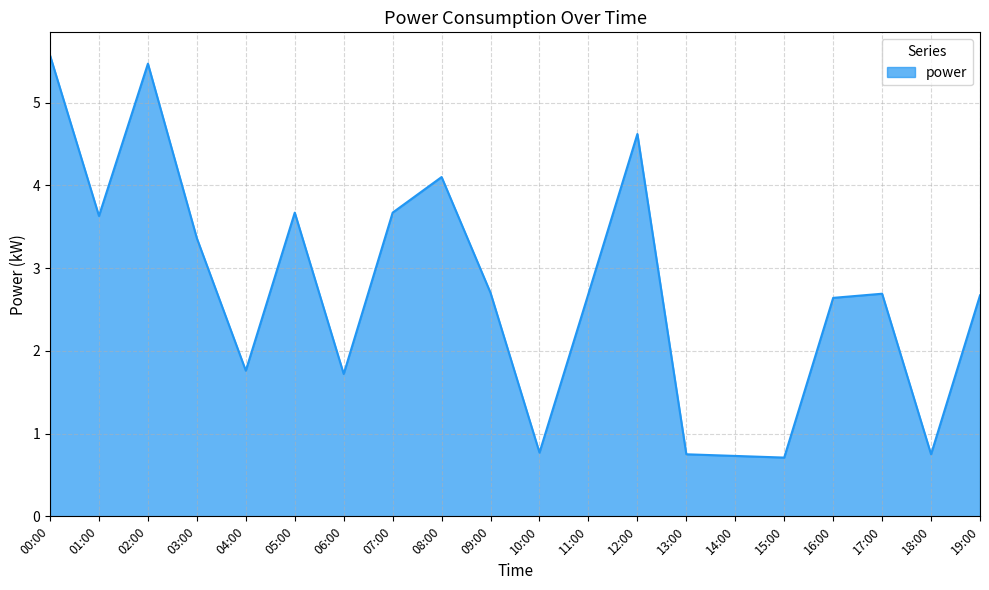

At which category does the data reach its first local peak?

02:00